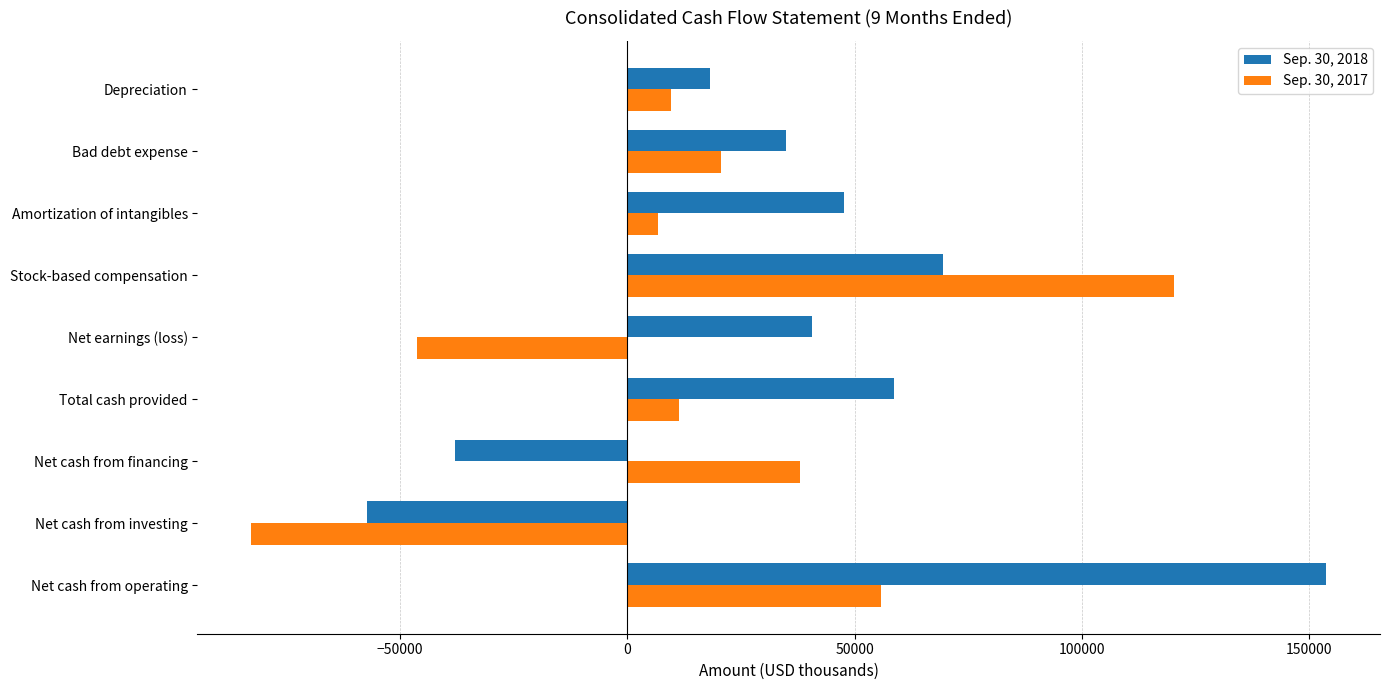

Rank the series by their average value, from highest to lowest.

Sep. 30, 2018, Sep. 30, 2017